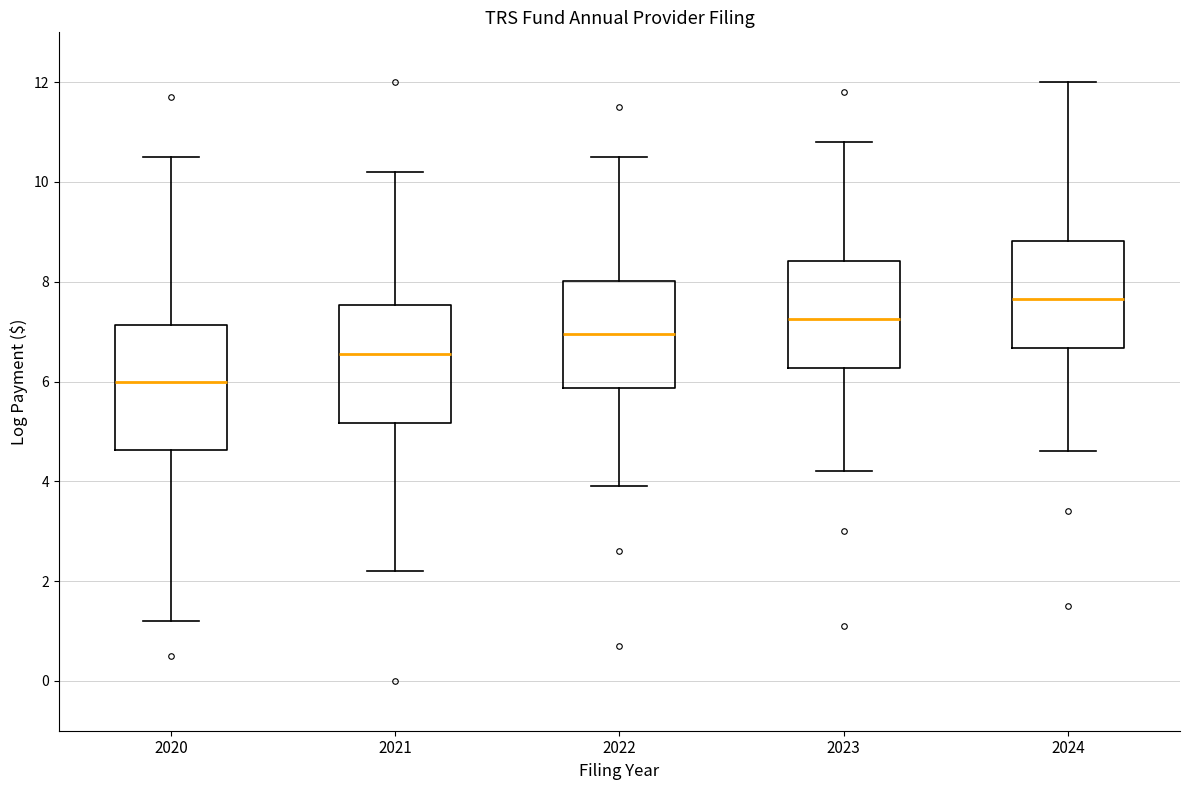

Reading left to right, transcribe this box plot: for each box, give where its median line is, the range the box spans, and where its two whiskers end, as read against the y-axis. The values are not printed on the chart, so give them approximately, as read against the axis.

2020: median 6.0, box 4.6 to 7.2, whiskers 1.2 to 10.6
2021: median 6.6, box 5.2 to 7.6, whiskers 2.2 to 10.2
2022: median 7.0, box 5.8 to 8.0, whiskers 4.0 to 10.6
2023: median 7.2, box 6.2 to 8.4, whiskers 4.2 to 10.8
2024: median 7.6, box 6.6 to 8.8, whiskers 4.6 to 12.0